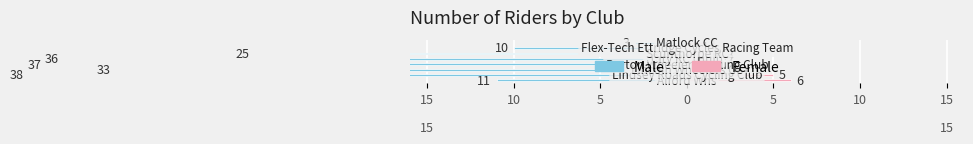

What is the label of the 5th bar from the left?

5